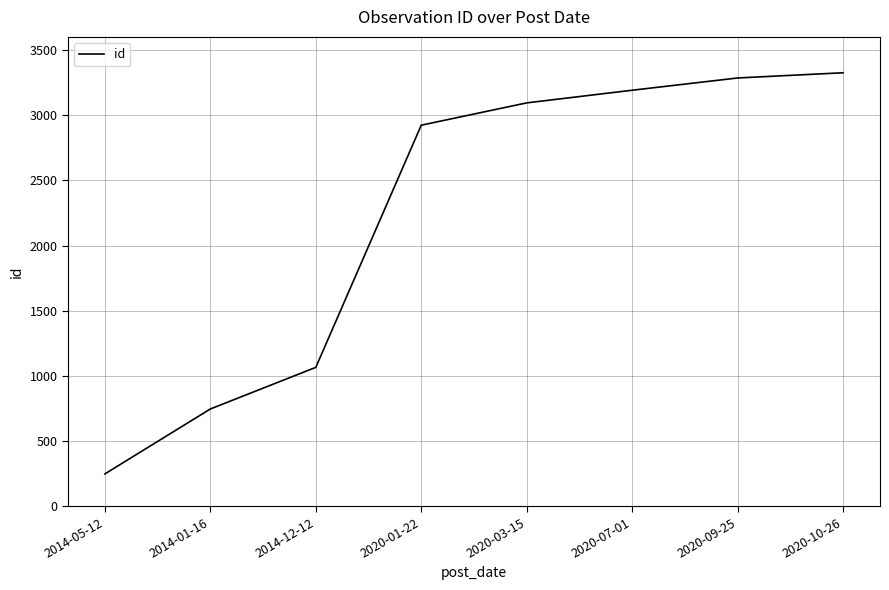

How many values are below 3094?

4